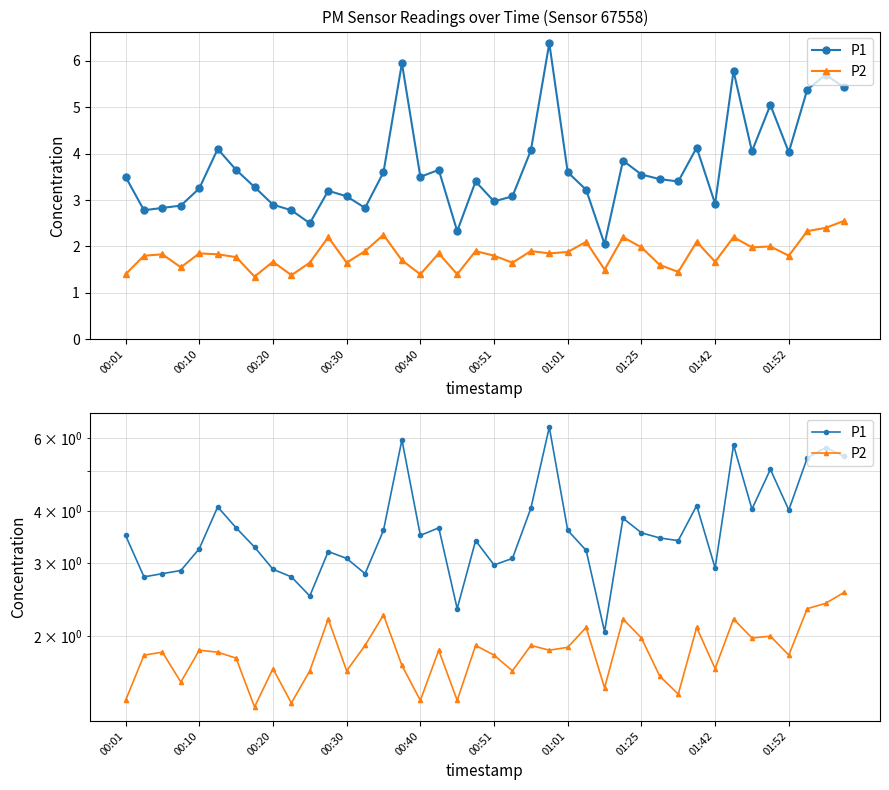

Does the chart have visible grid lines?

Yes